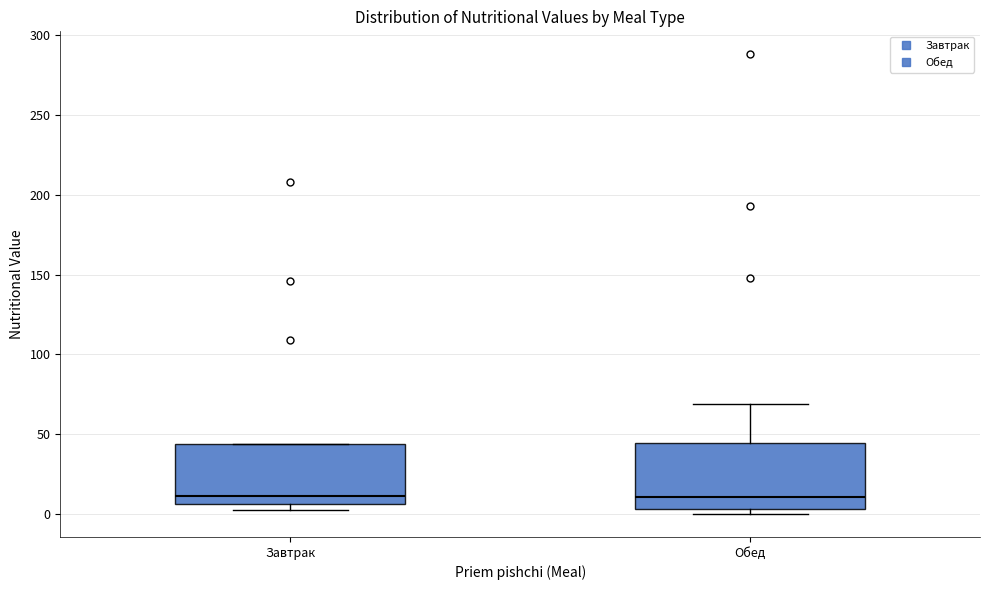

Where does the median line of the box for Обед sit on the y-axis? The values are not printed on the chart, so give them approximately, as read against the axis.

10